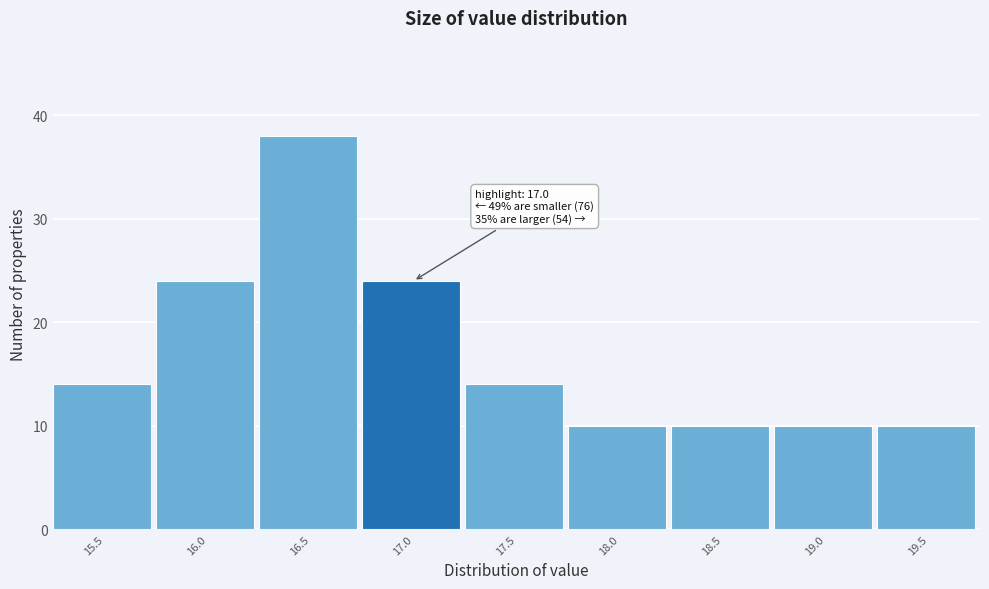

Which range on the x-axis has the tallest bar?

16.25 to 16.75